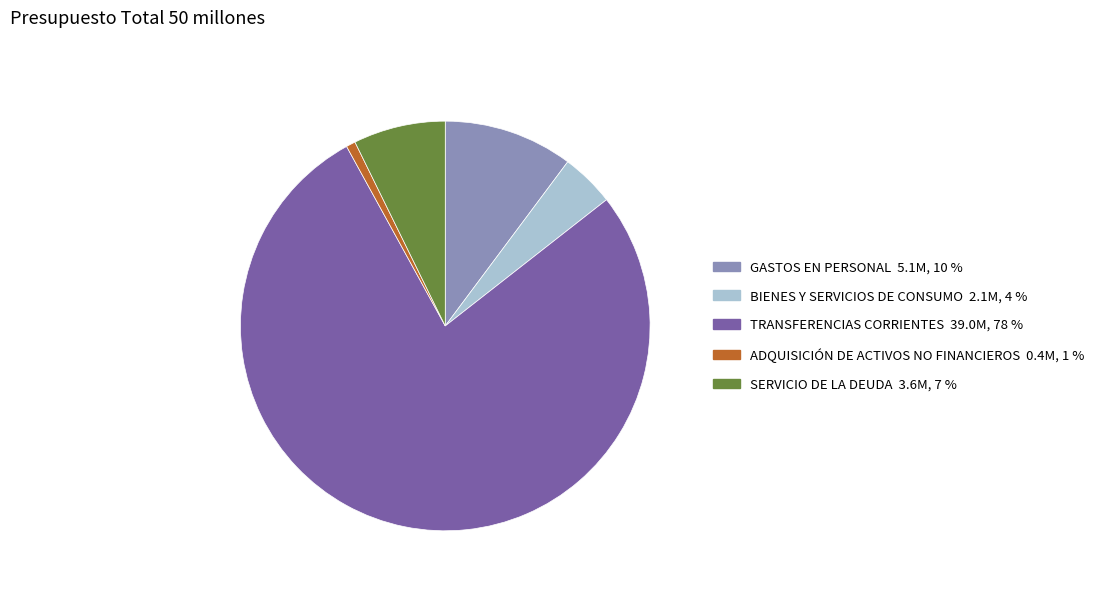

What is the largest slice in the pie chart?

TRANSFERENCIAS CORRIENTES